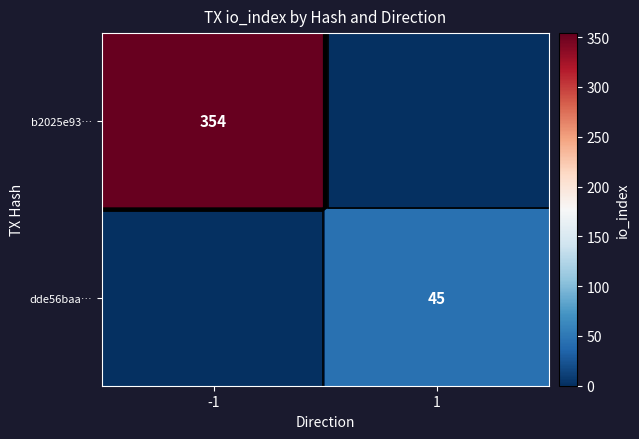

True or false: dde56baa43d77ef4af1f1517c954c65369f7b73 has a value of 45 at io_index.

True